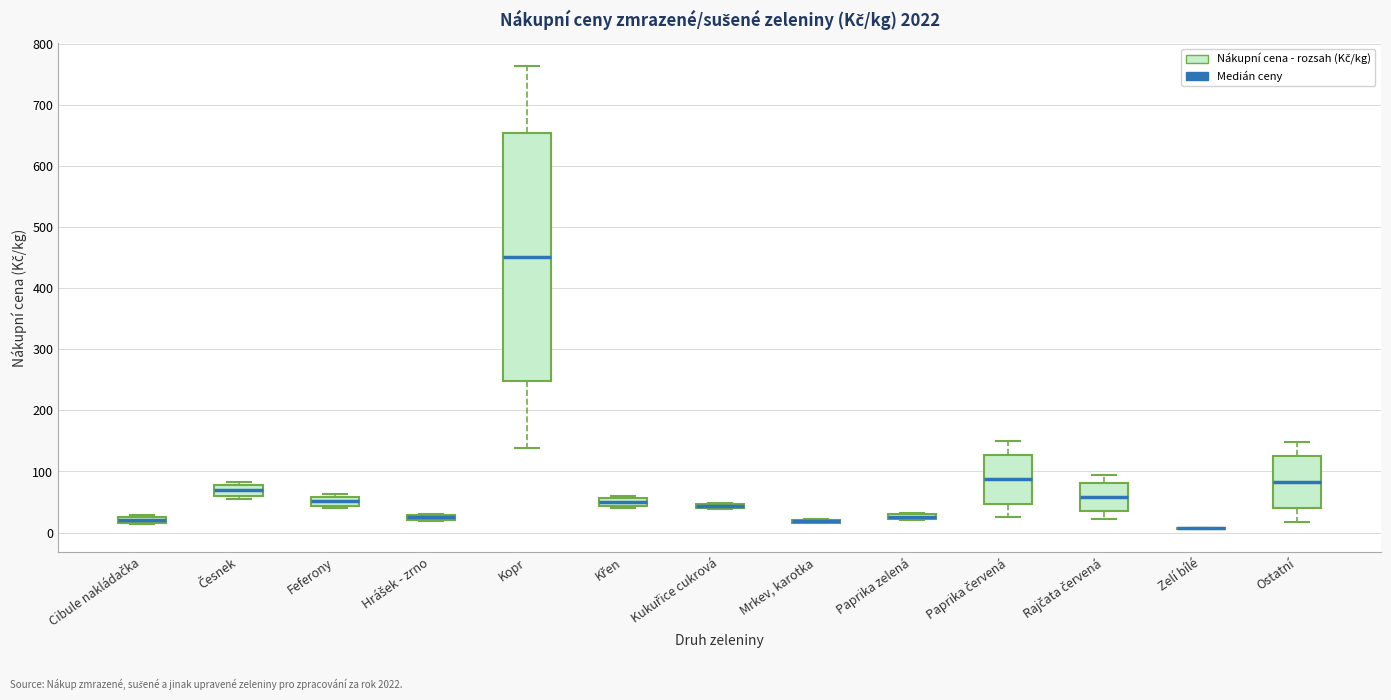

Where is the lower edge of the box for Česnek on the y-axis? The values are not printed on the chart, so give them approximately, as read against the axis.

60